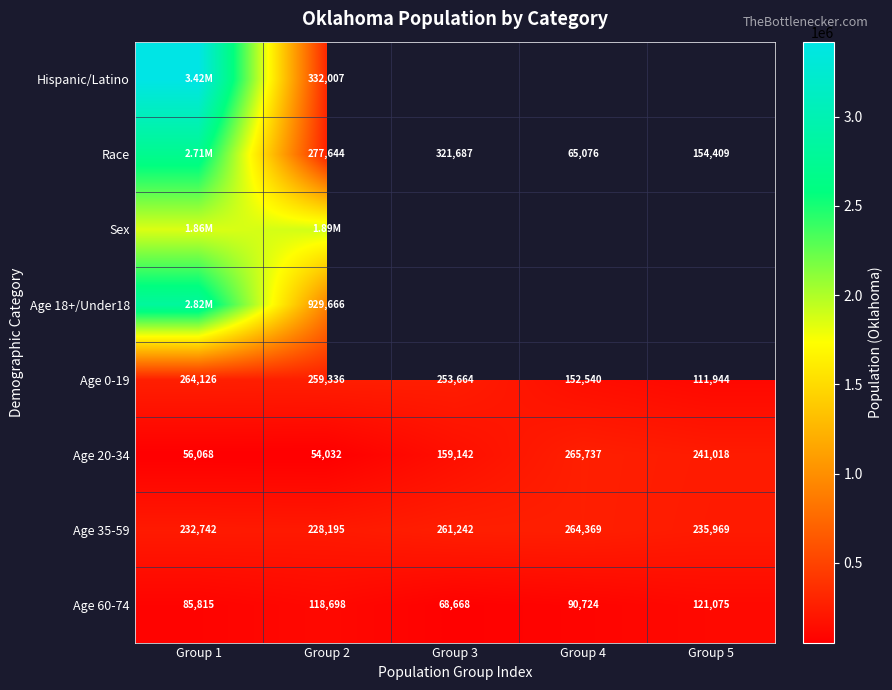

At which category does the chart reach its minimum across all series?

Group 2